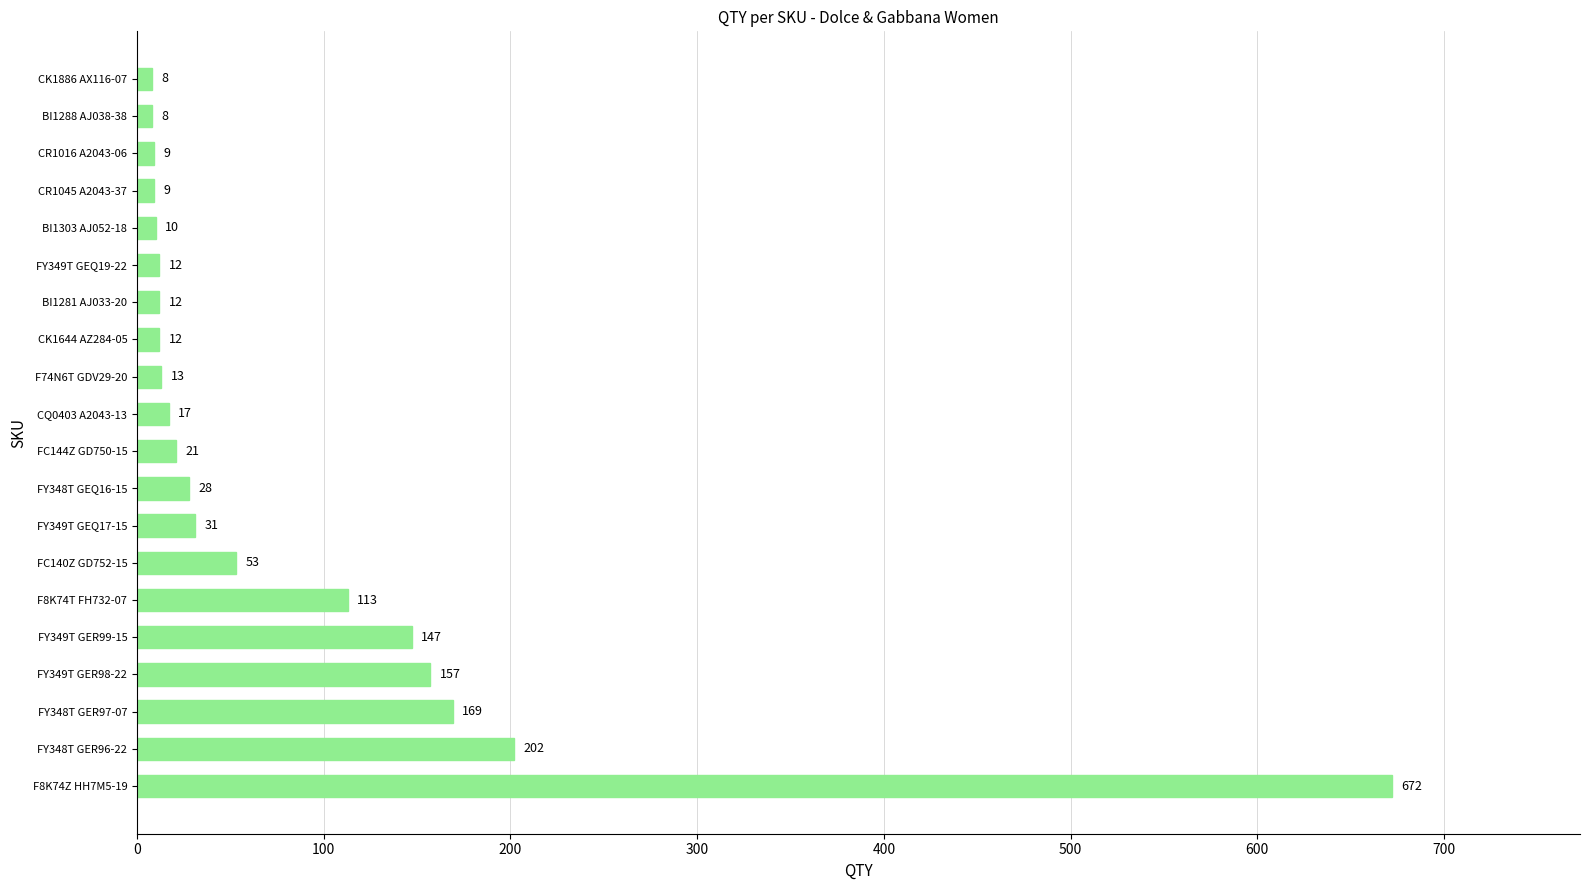

The chart shows a value of 147 at FY349T GER99-15. True or false?

True